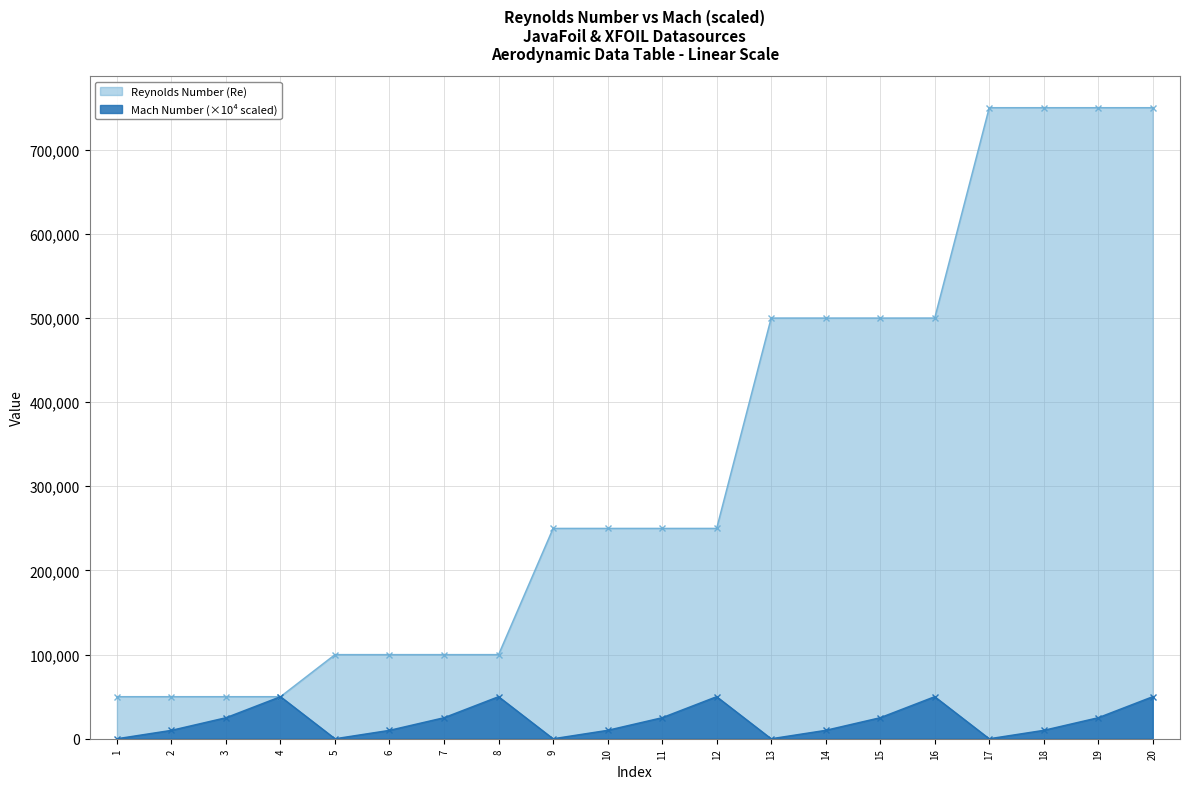

At which category is the sum across all series the highest?

20